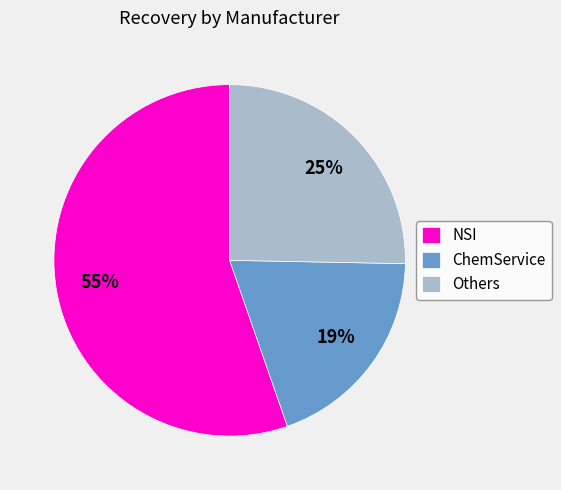

What percentage is the Others slice, to the nearest percent?

25%